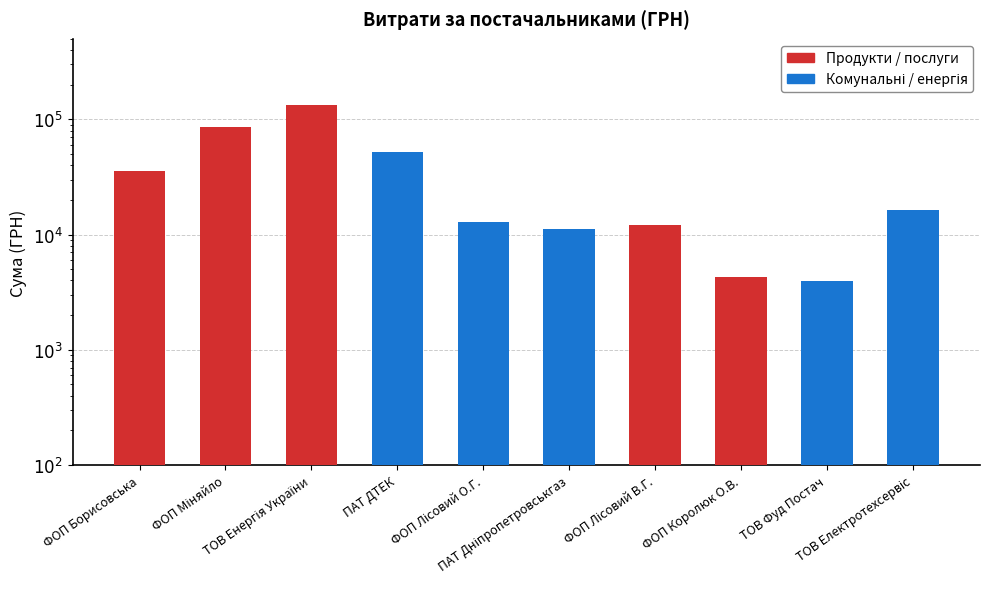

What is the value of the 8th bar from the left?

4277.0